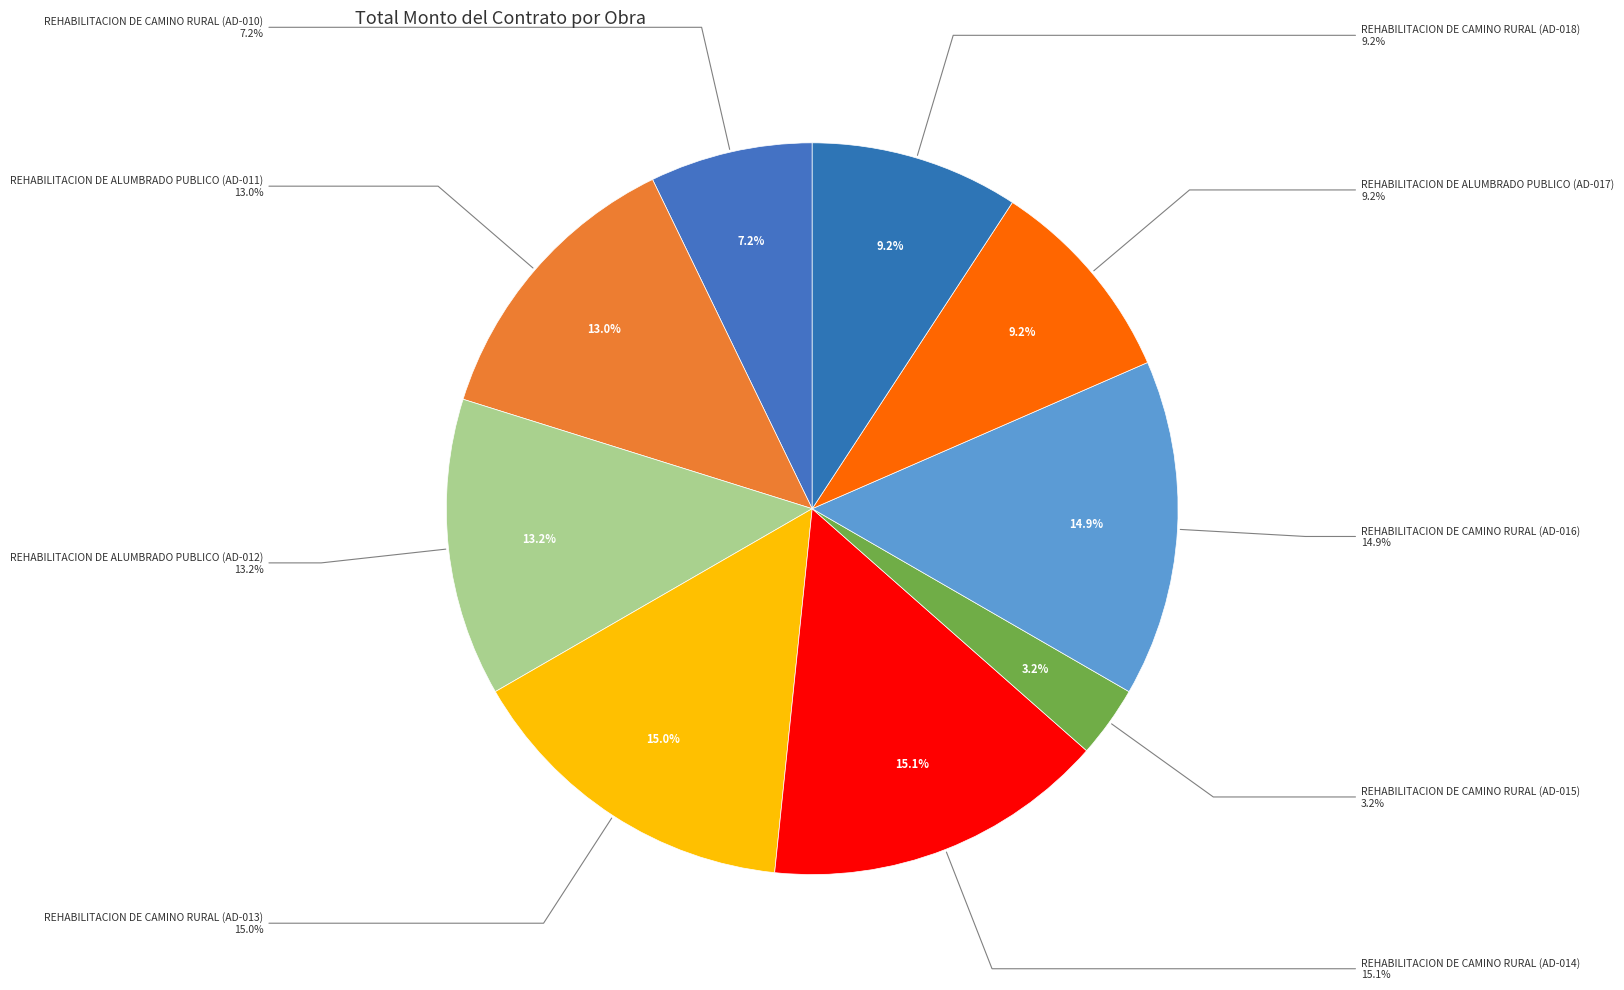

What percentage is the REHABILITACION DE CAMINO RURAL (AD-016) slice, to the nearest percent?

15%